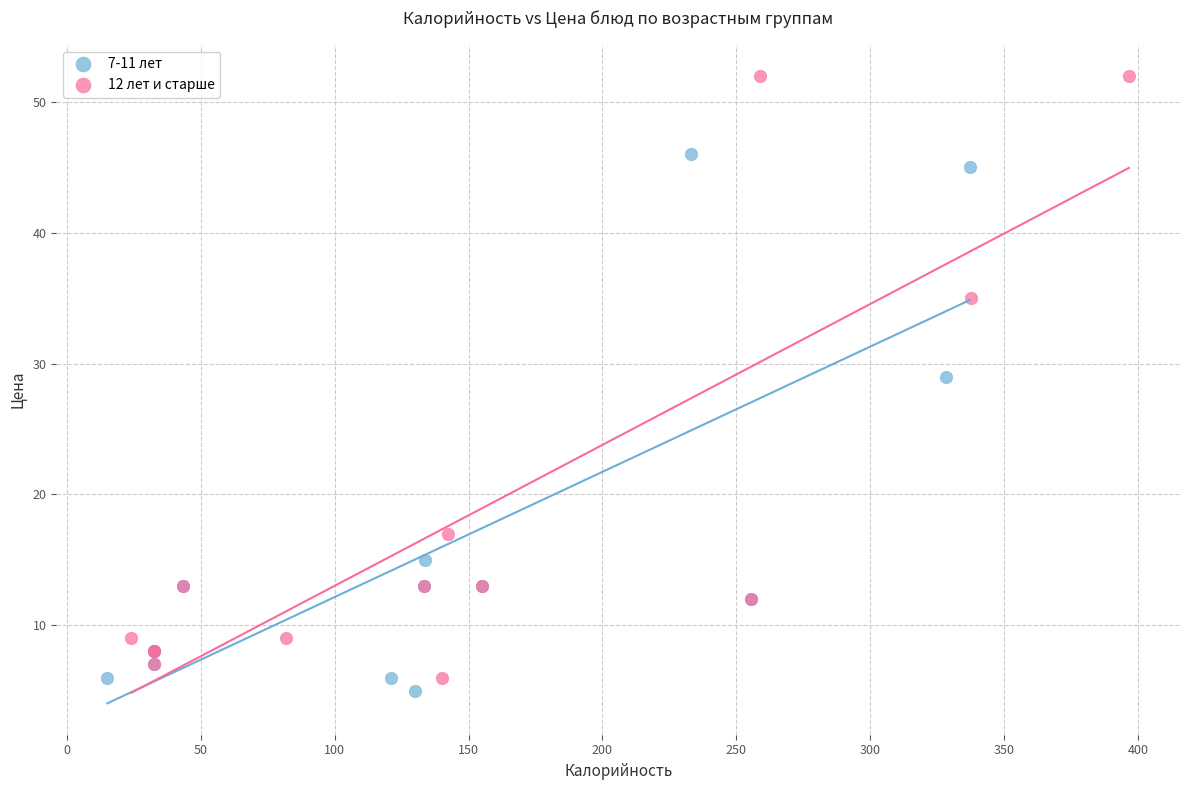

Which series contains the highest Y value?

12 лет и старше